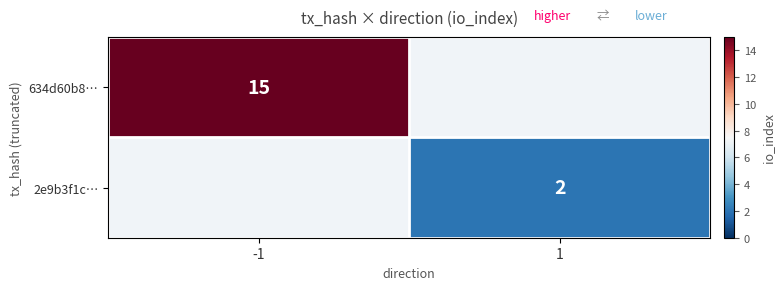

What is the maximum value shown in the chart?

15.0